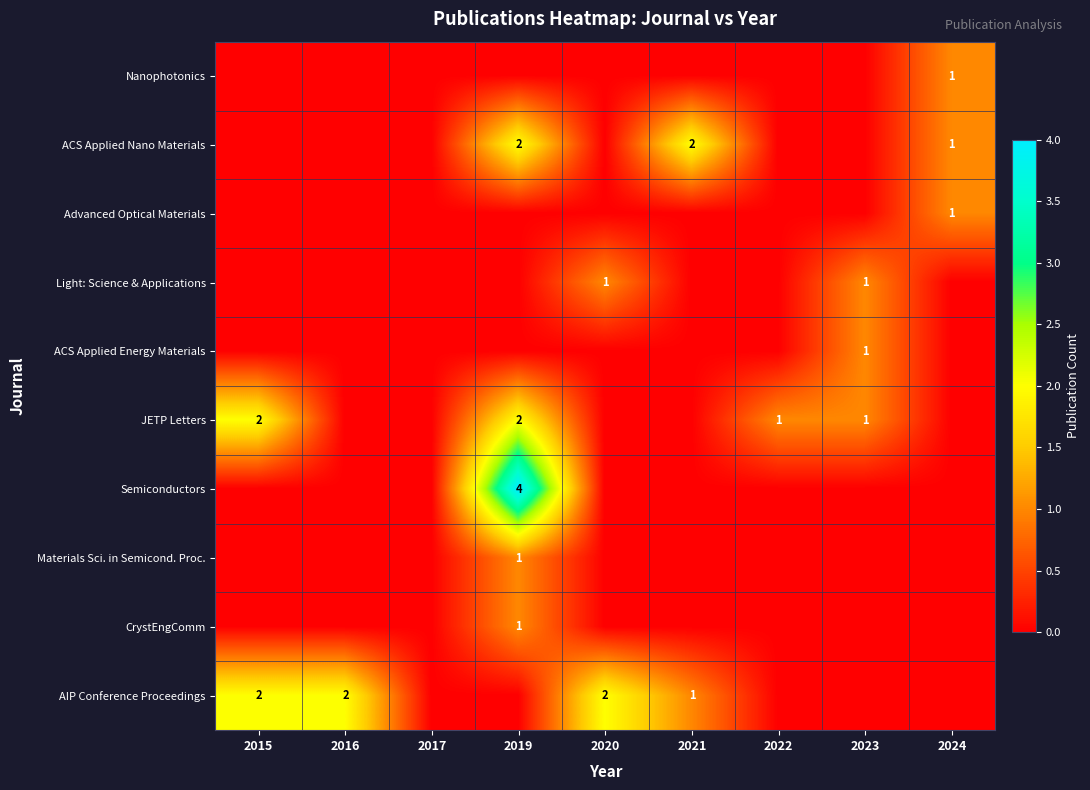

Which has a higher value, 2016 or 2021?

2016